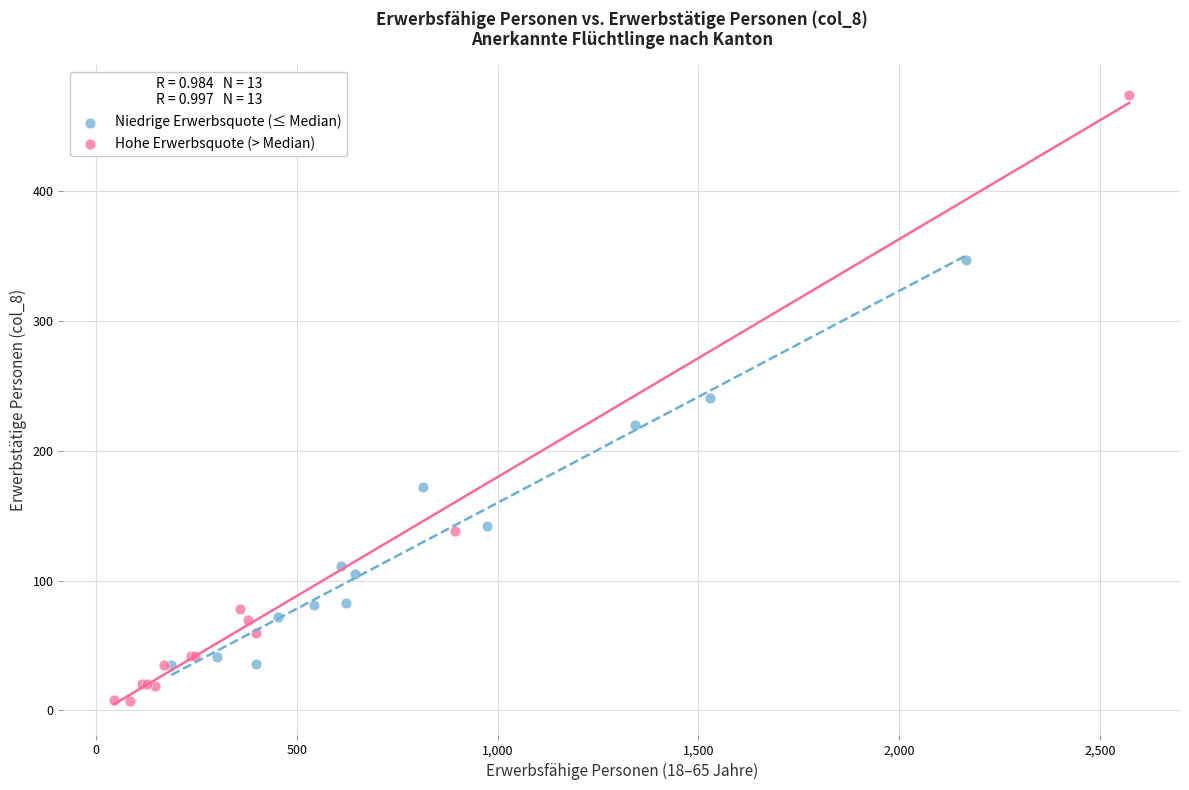

Which series contains the lowest Y value?

Hohe Erwerbsquote (> Median)